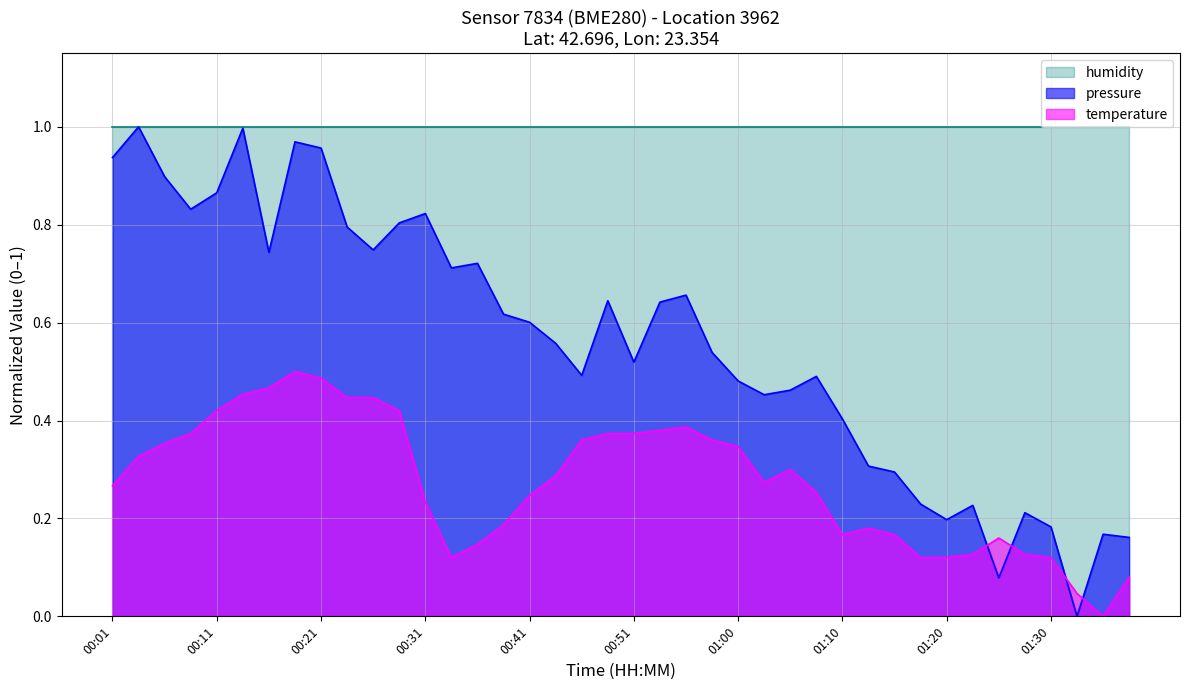

True or false: temperature has a value of 0.2 at 01:27.

False